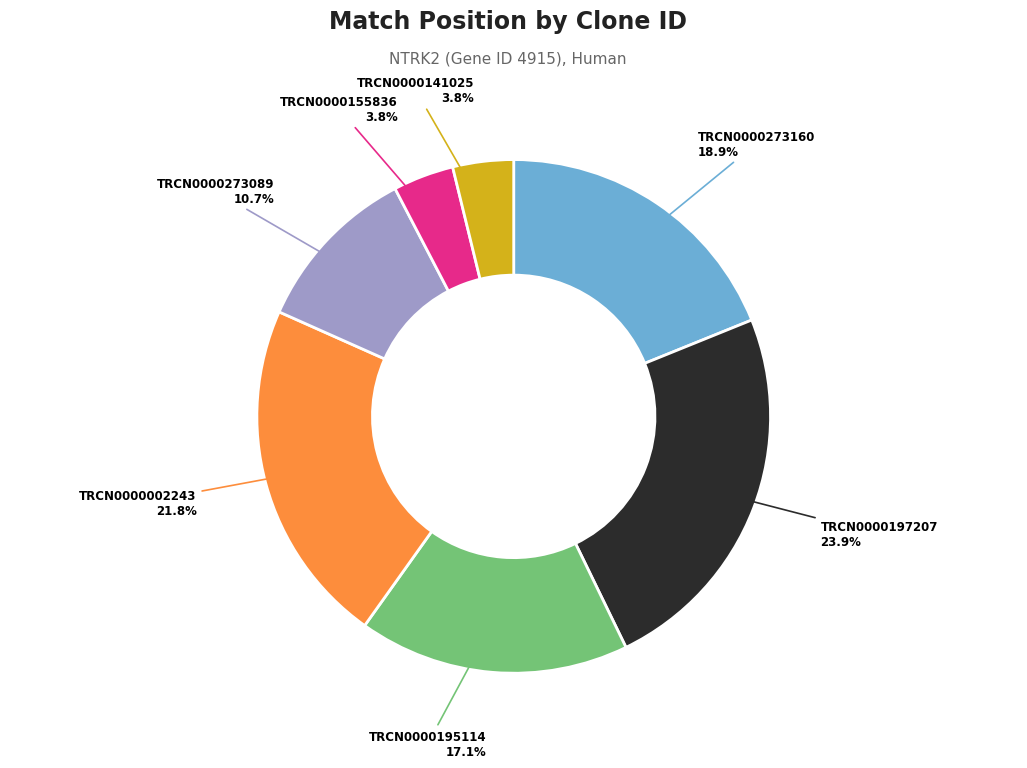

How many segments does this pie chart have?

7